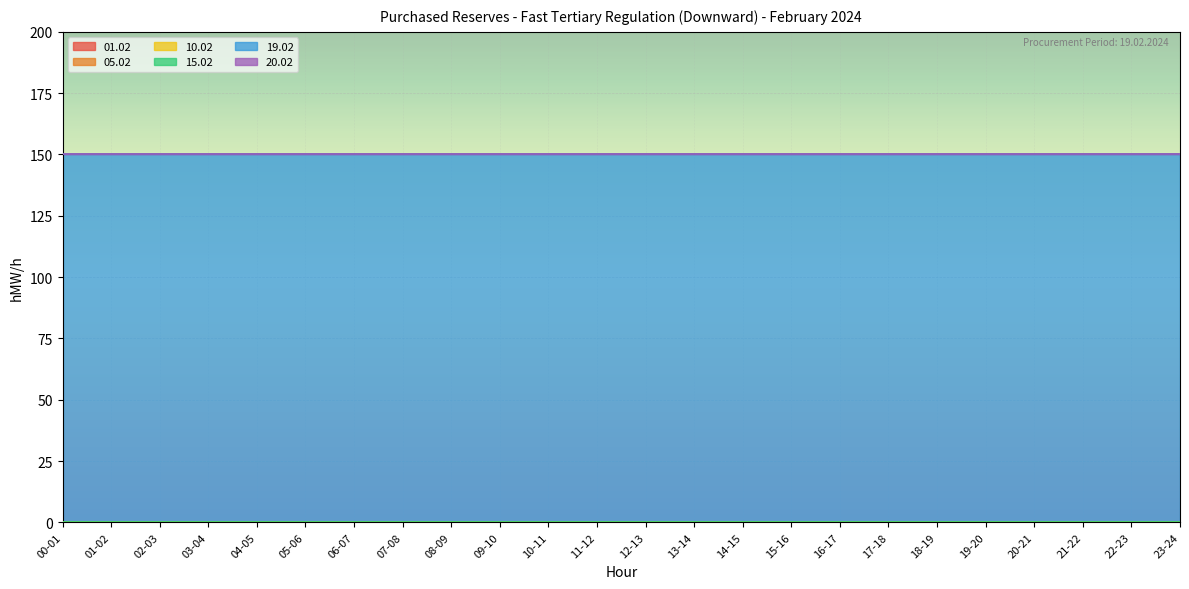

Rank the series by their maximum value, from lowest to highest.

01.02, 05.02, 10.02, 15.02, 20.02, 19.02